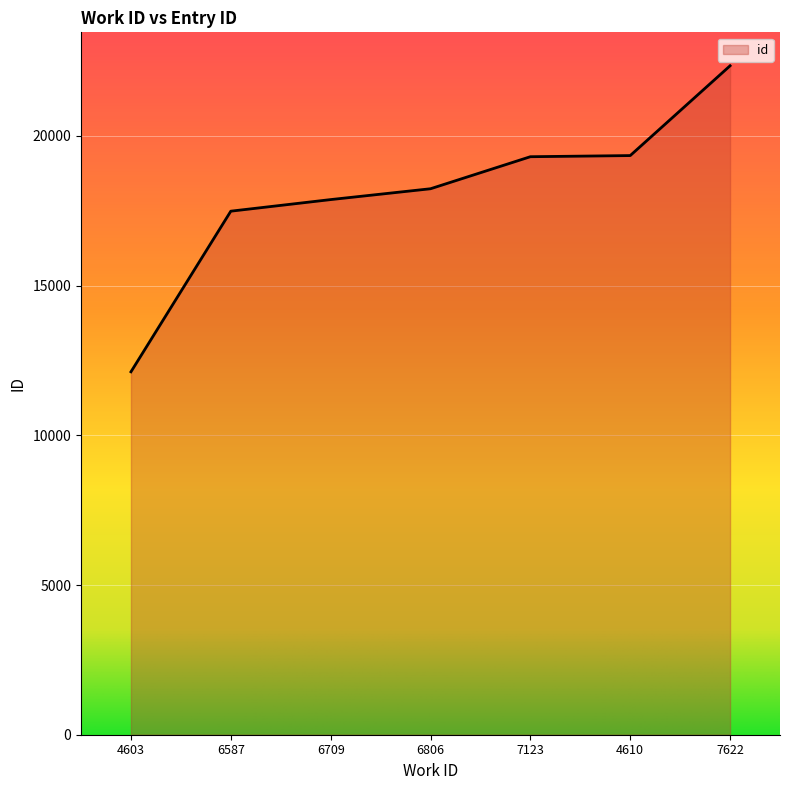

How many lines are shown in the chart?

1